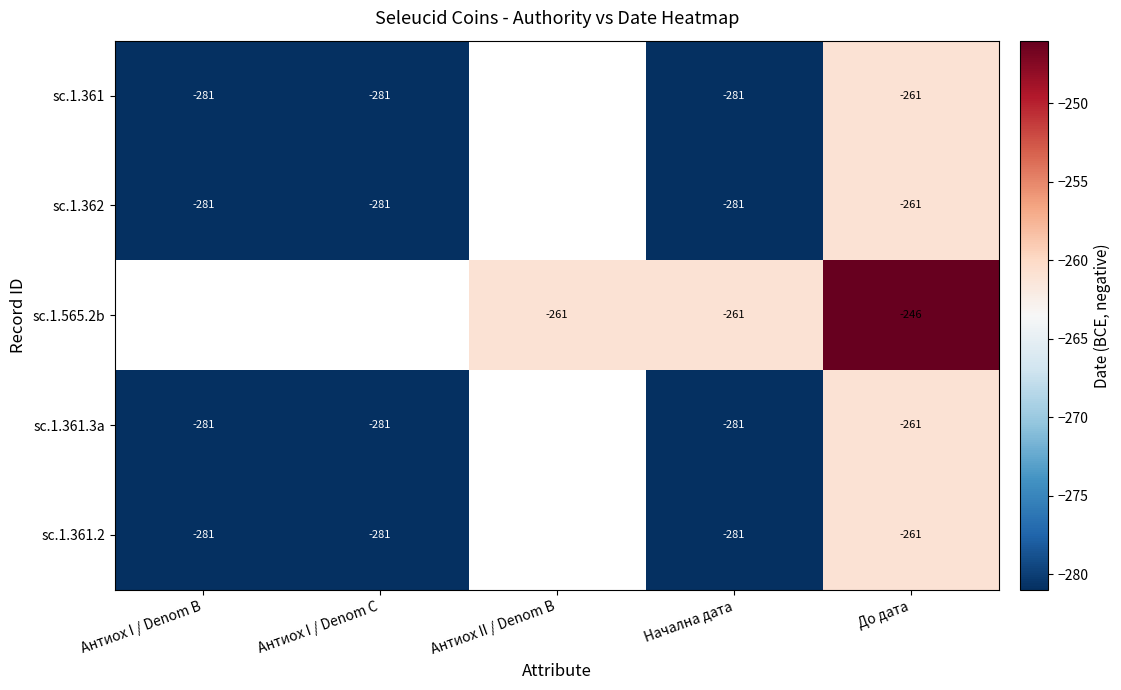

The sc.1.362 series shows -261 at До дата. True or false?

True